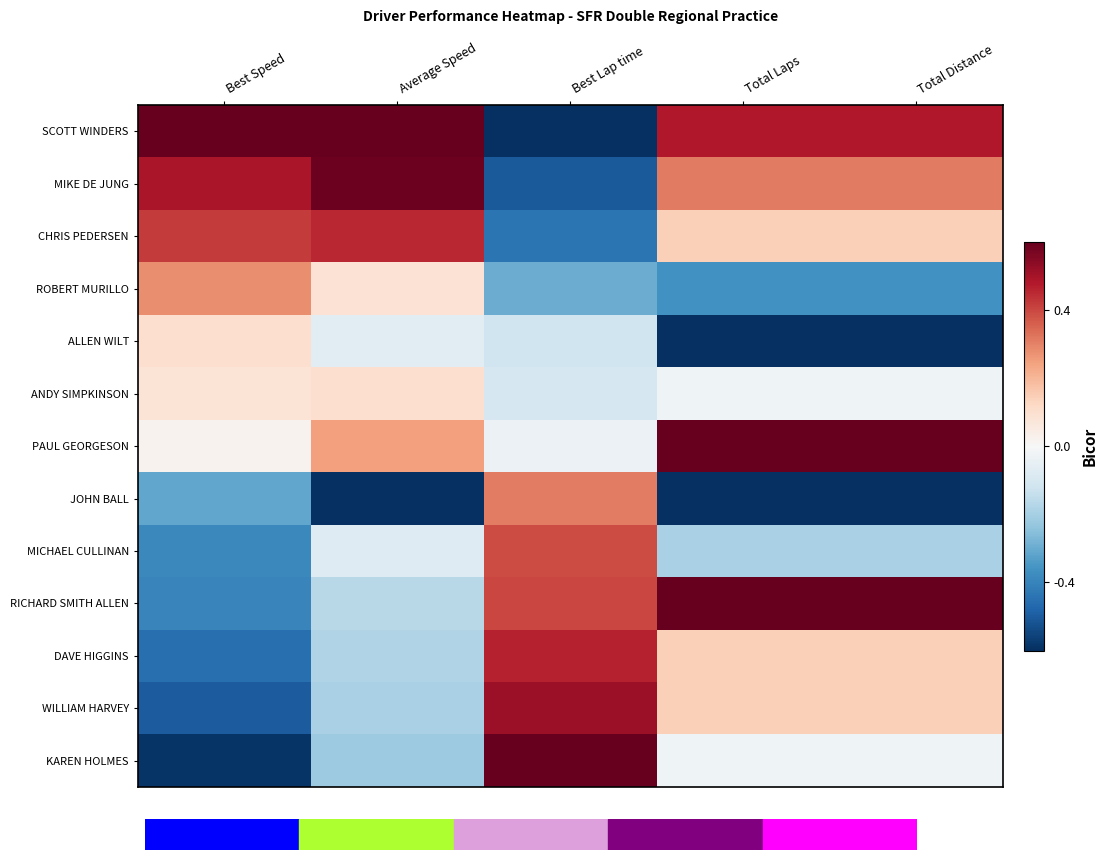

At which category is the sum across all series the highest?

Average Speed